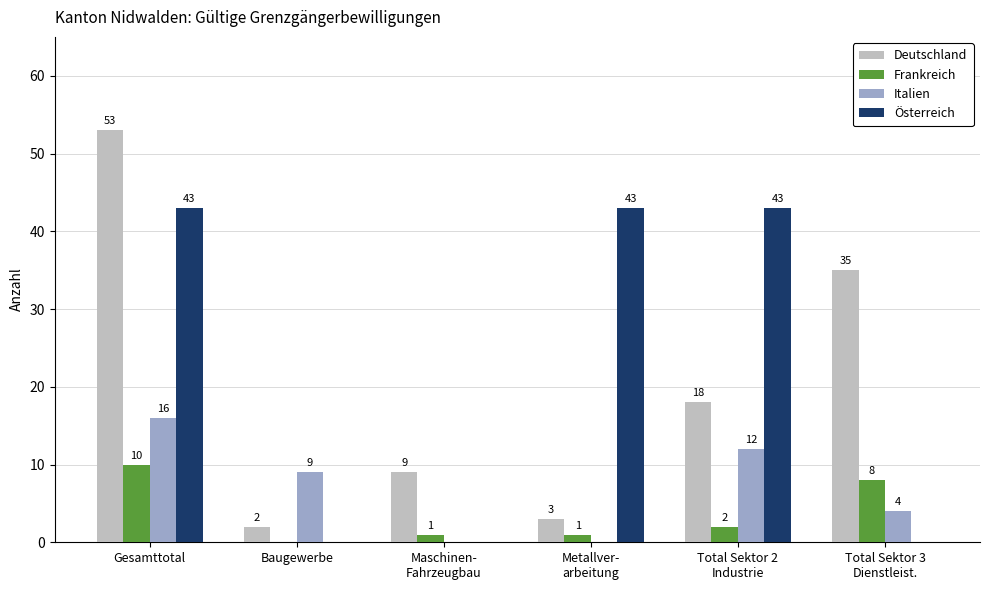

How many groups of bars are there?

6